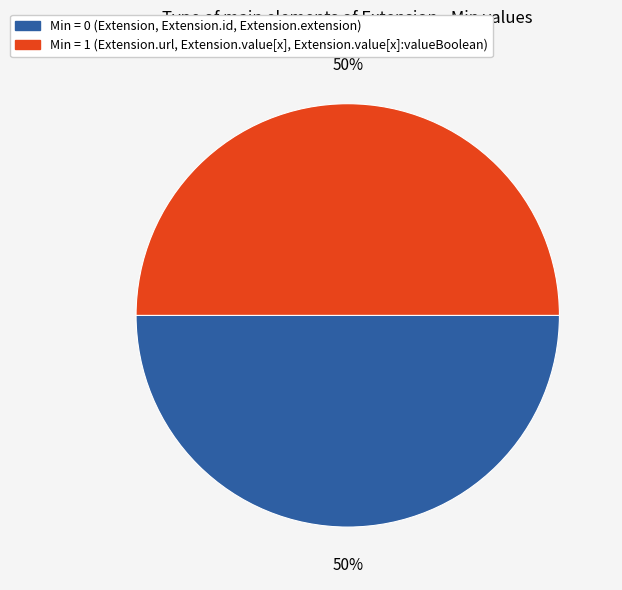

To the nearest percent, what is the average slice percentage?

50%